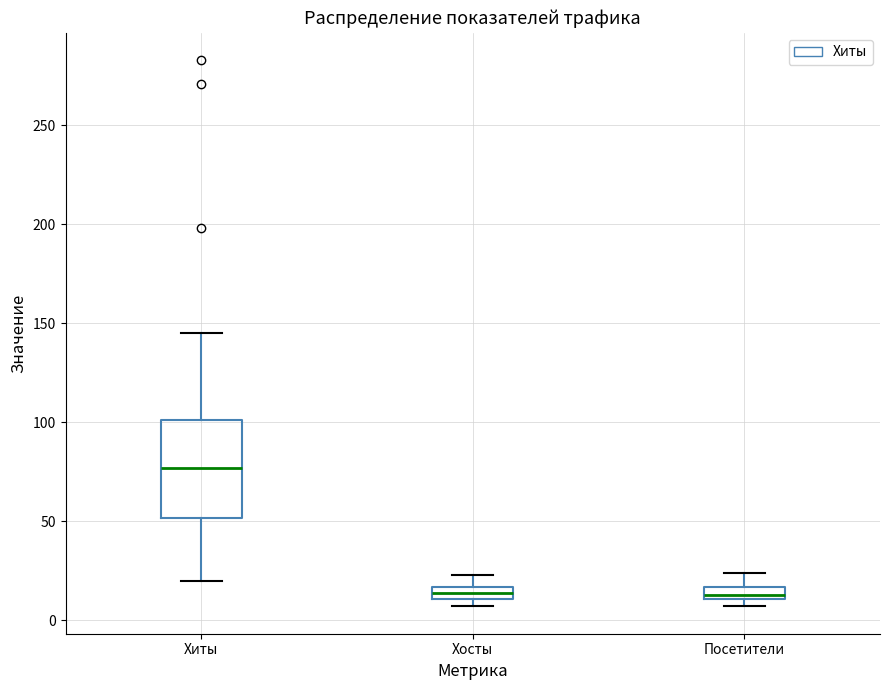

Where is the lower edge of the box for Посетители on the y-axis? The values are not printed on the chart, so give them approximately, as read against the axis.

10